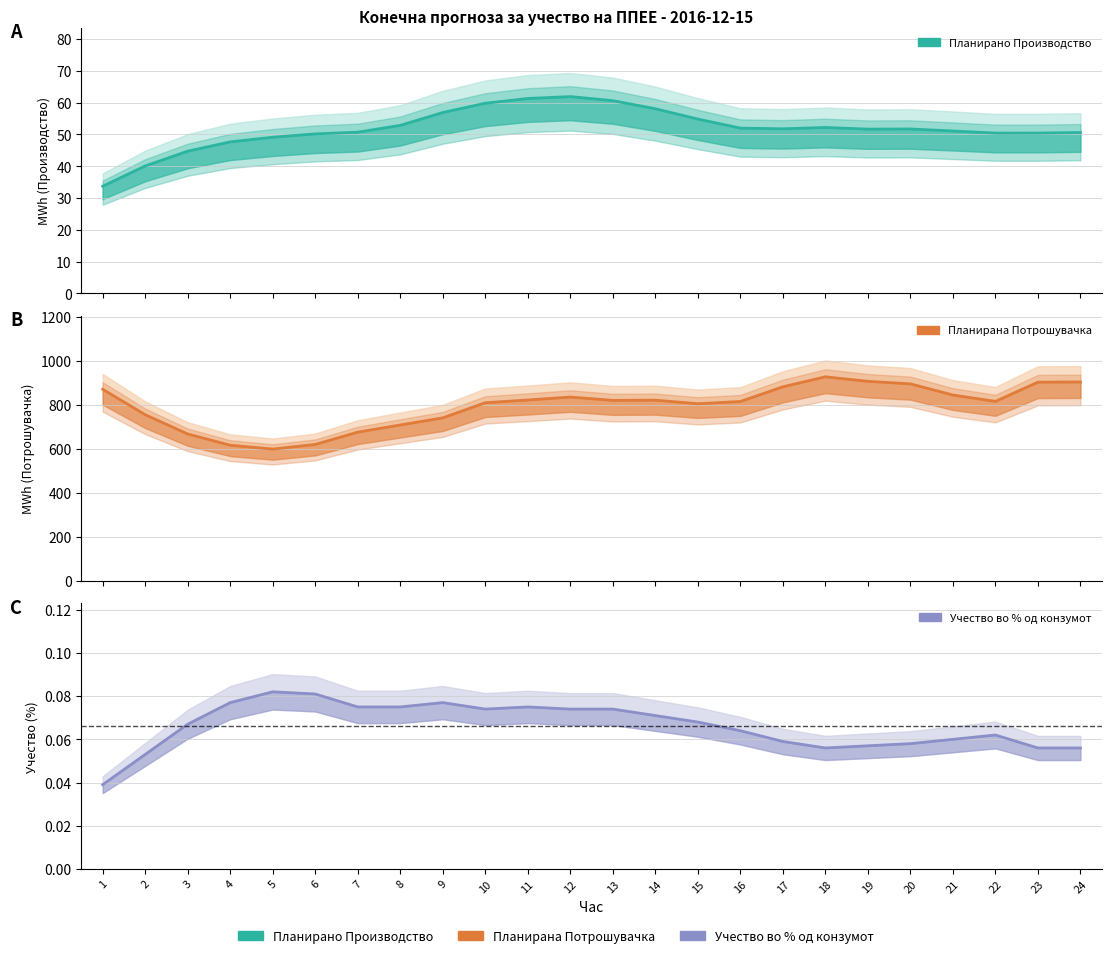

How many categories are shown in the chart?

24